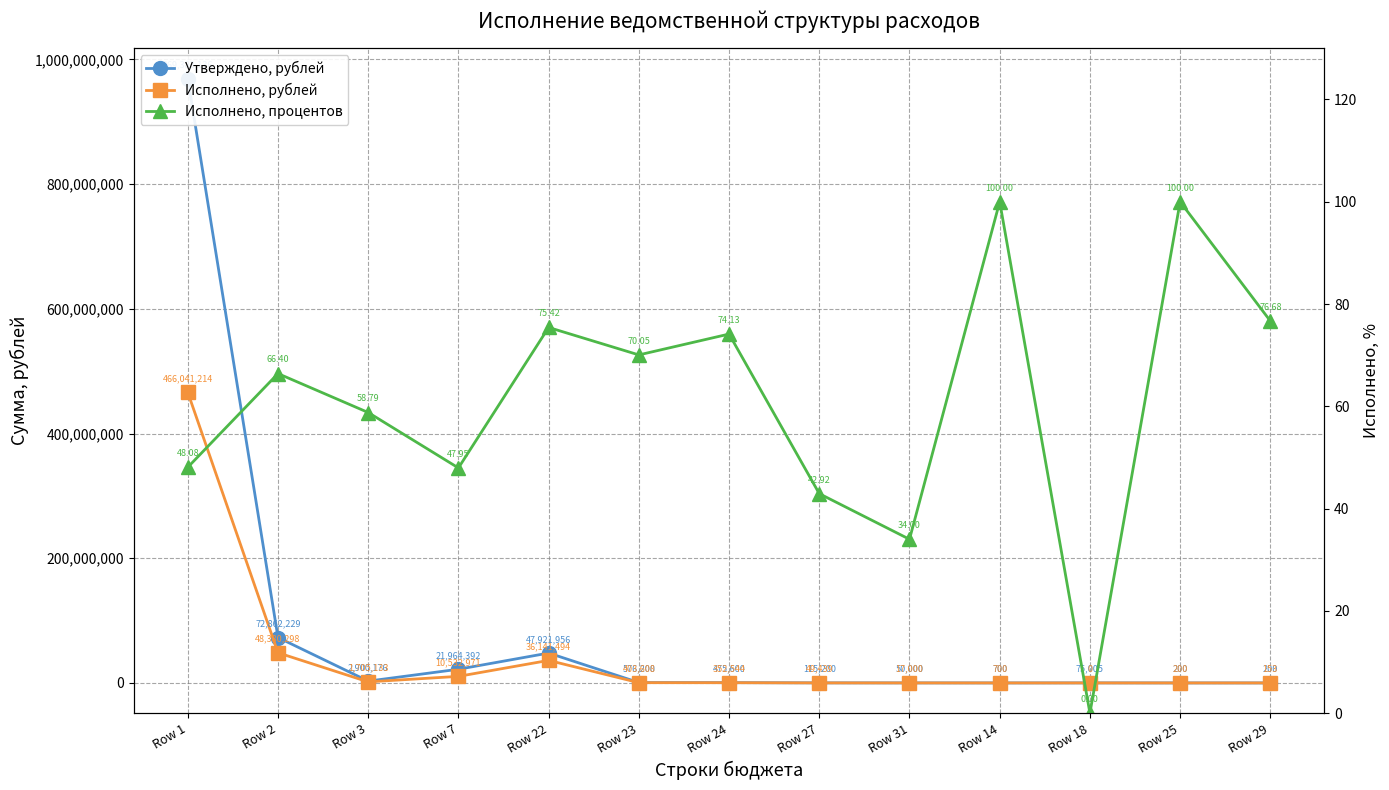

Reading left to right, list all the values displayed in this chart.

Утверждено, рублей: 969383135.5	72862229.0	2900176.0	21964392.1	47921955.9	576200.0	475600.0	115200.0	50000.0	700.0	75005.0	200.0	200.0
Исполнено, рублей: 466041214.0	48380297.8	1705133.3	10532970.9	36141493.6	403607.5	352543.5	49438.5	17000.0	700.0	0.0	200.0	153.4
Исполнено, процентов: 48.1	66.4	58.8	48.0	75.4	70.0	74.1	42.9	34.0	100.0	0.0	100.0	76.7